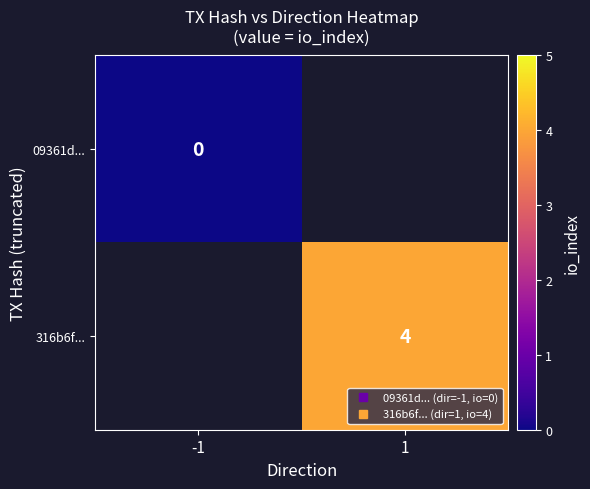

Rank the categories by 316b6f... value from highest to lowest.

-1, 1